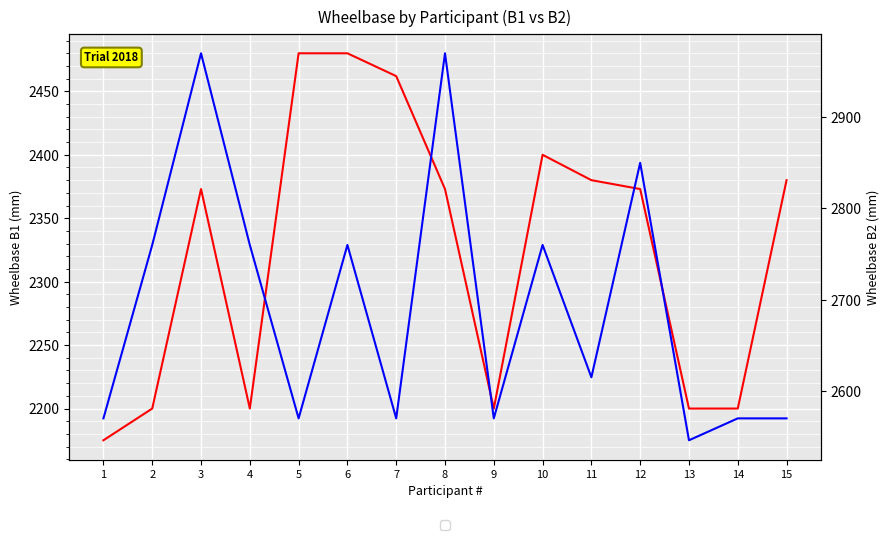

In B1 Wheelbase, how many points are lower than both neighbors (excluding endpoints)?

2